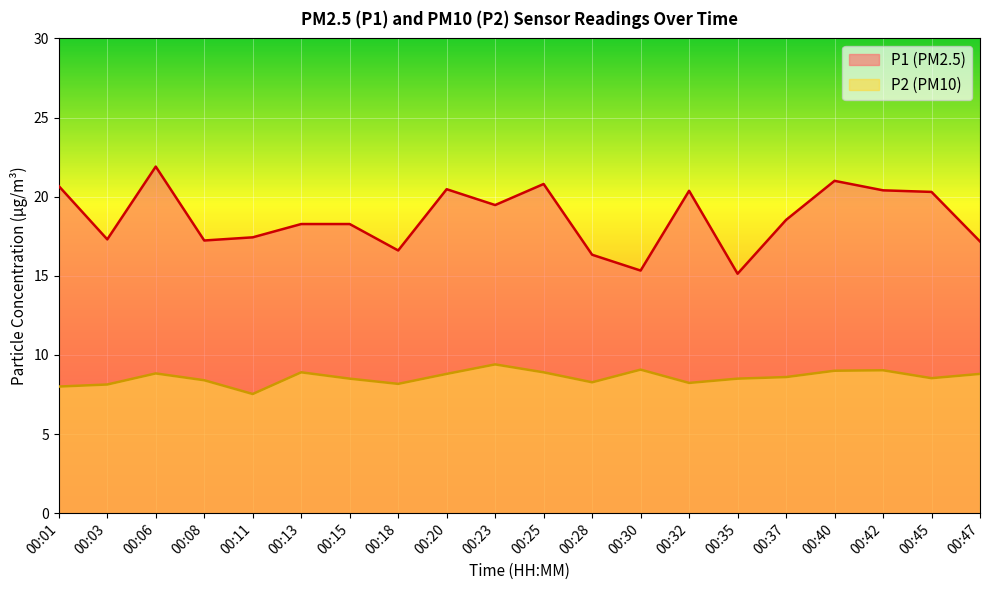

How many distinct data groups are displayed?

2